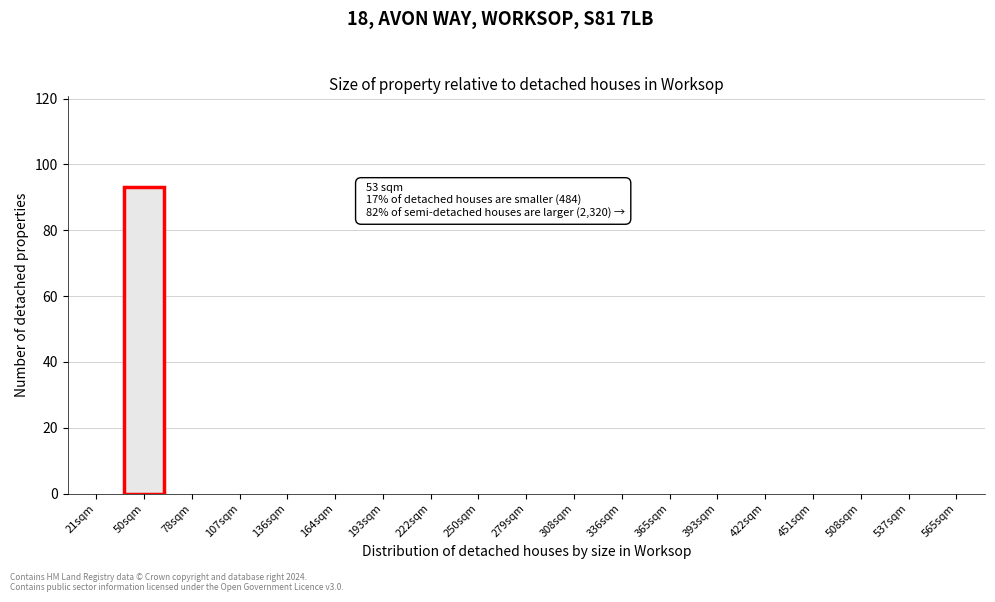

Reading right to left, extract all data points from this chart.

565sqm=0	537sqm=0	508sqm=0	451sqm=0	422sqm=0	393sqm=0	365sqm=0	336sqm=0	308sqm=0	279sqm=0	250sqm=0	222sqm=0	193sqm=0	164sqm=0	136sqm=0	107sqm=0	78sqm=0	50sqm=93	21sqm=0